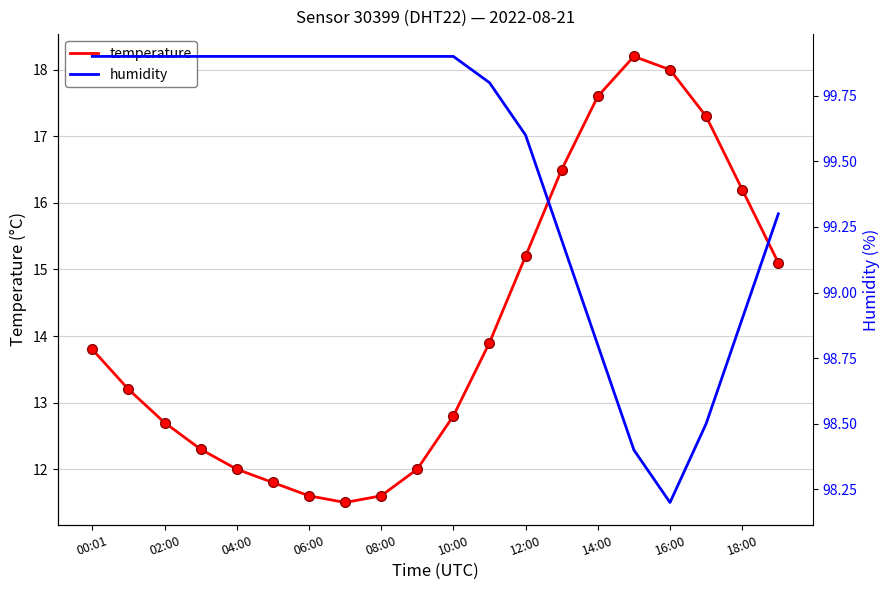

Where is the first local maximum for temperature?

15